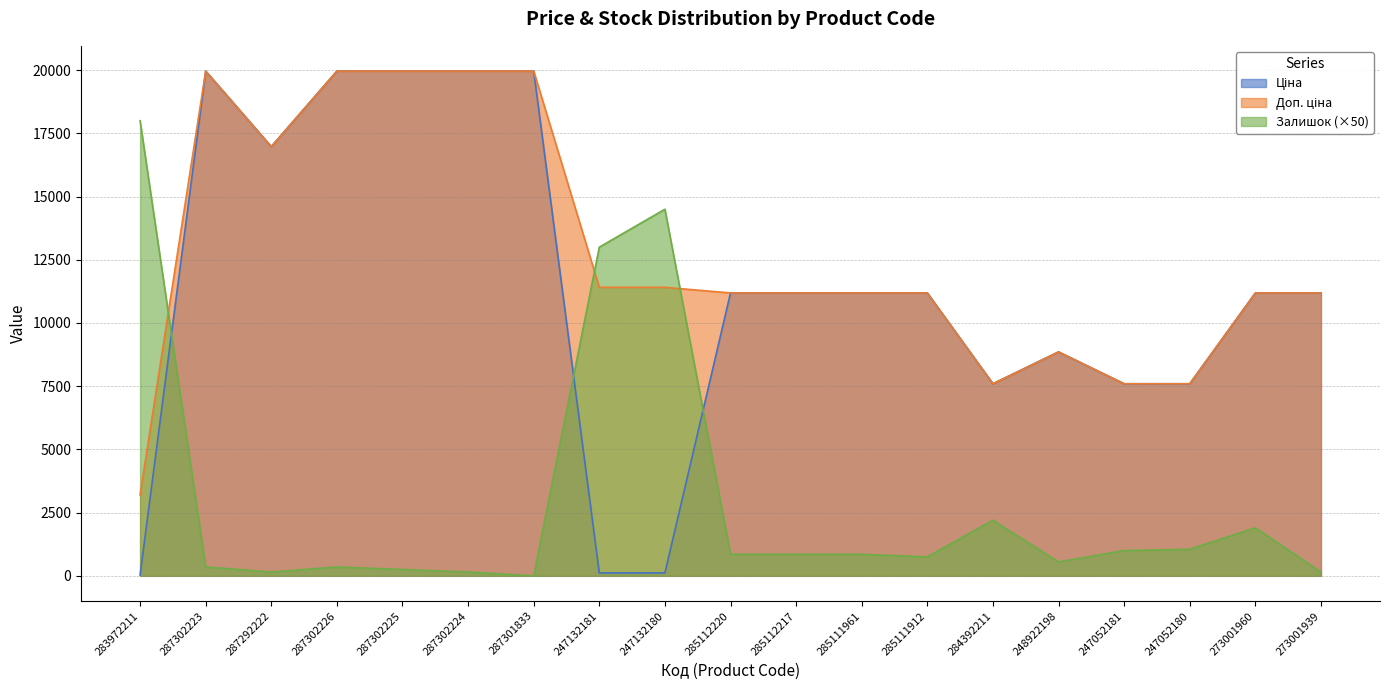

Is it true that Доп. ціна equals 15679.5 at 248922198?

False